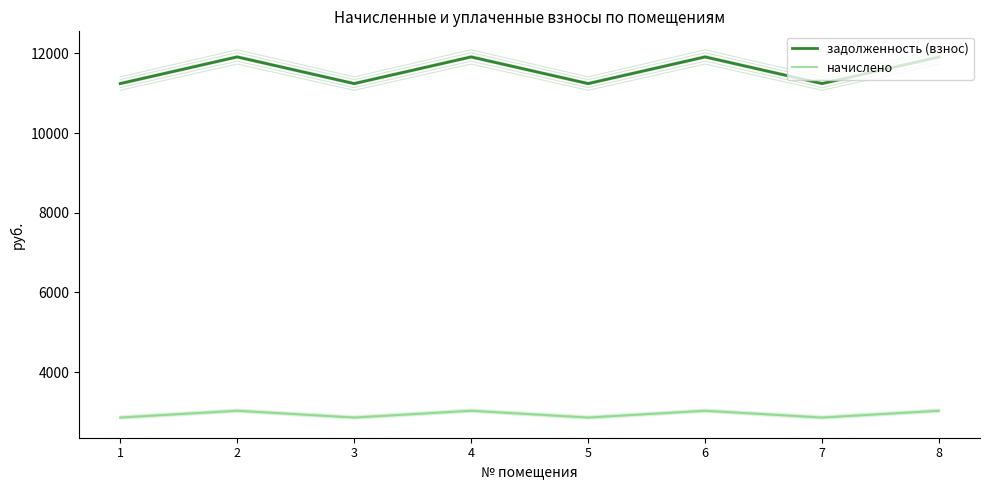

At which category does начислено reach its first local valley?

3